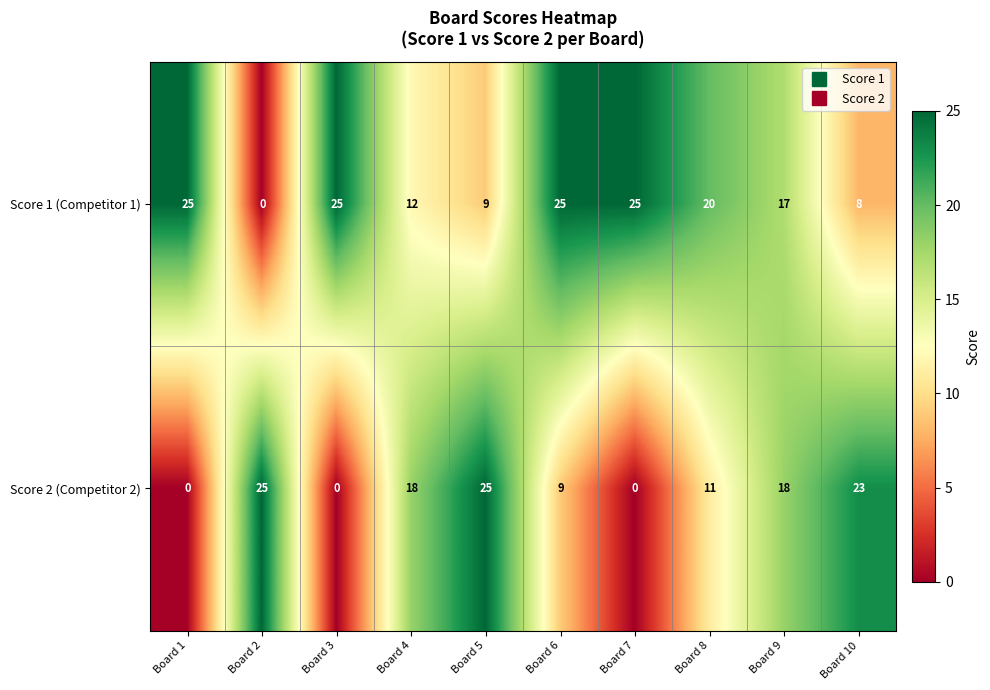

What is the average value of the Score 2 (Competitor 2) series?

13